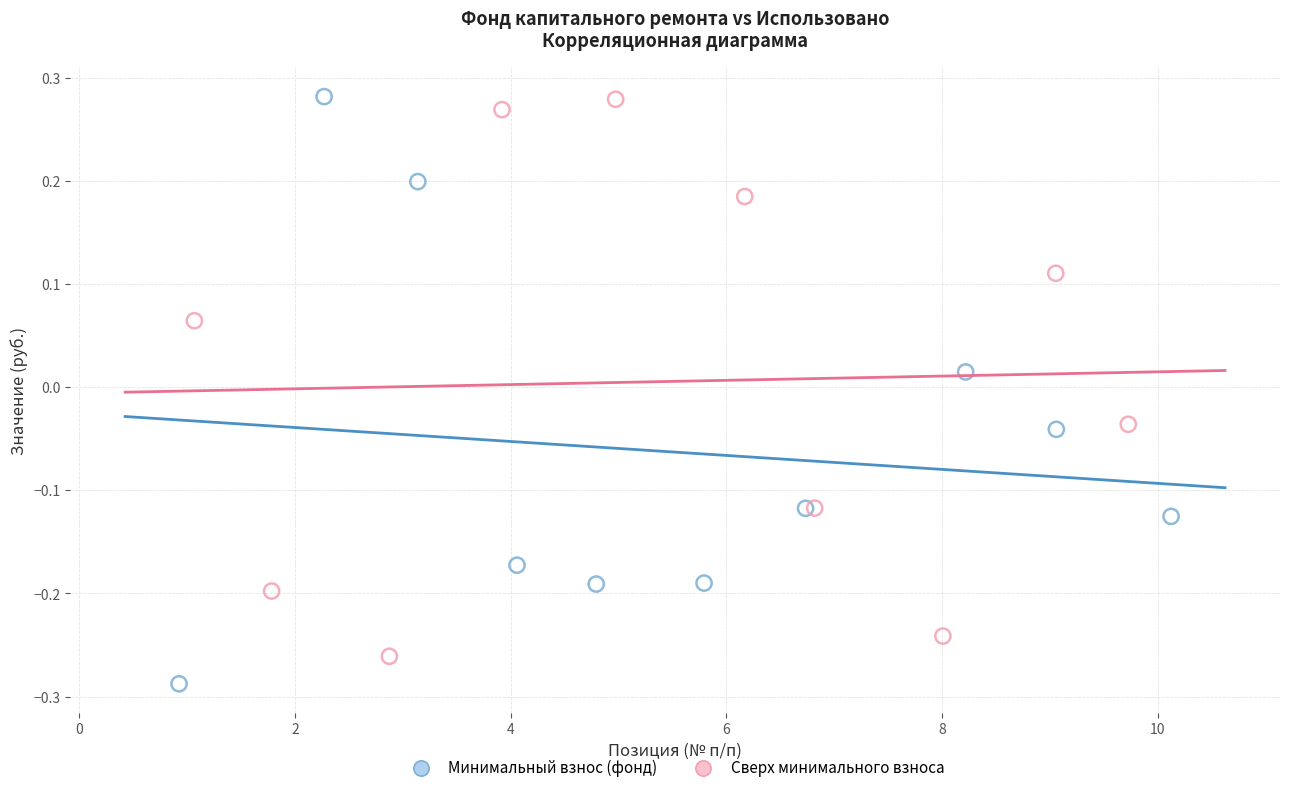

Which series contains the lowest Y value?

Минимальный взнос (фонд)